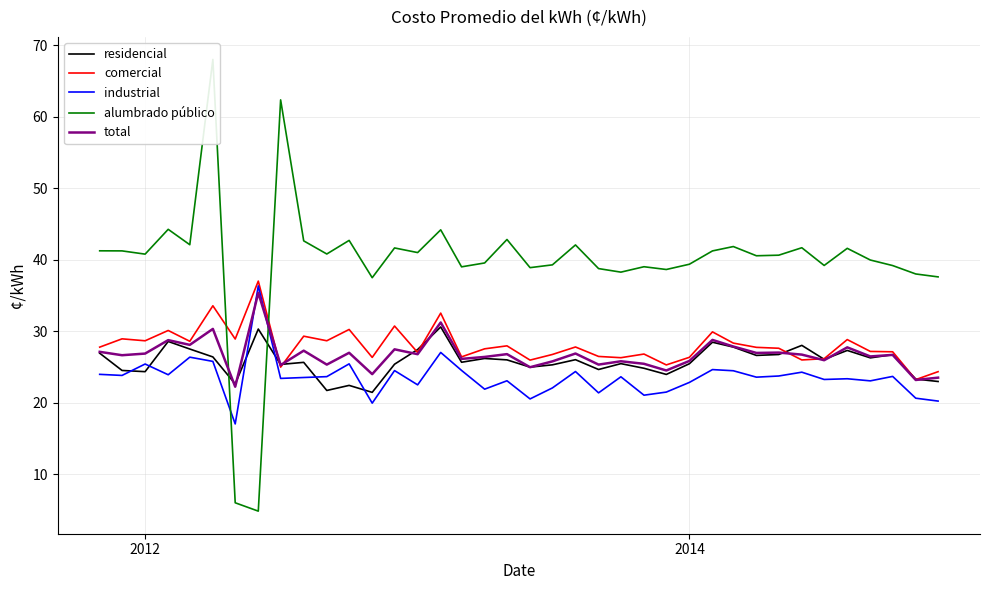

What is the maximum value for industrial?

36.4